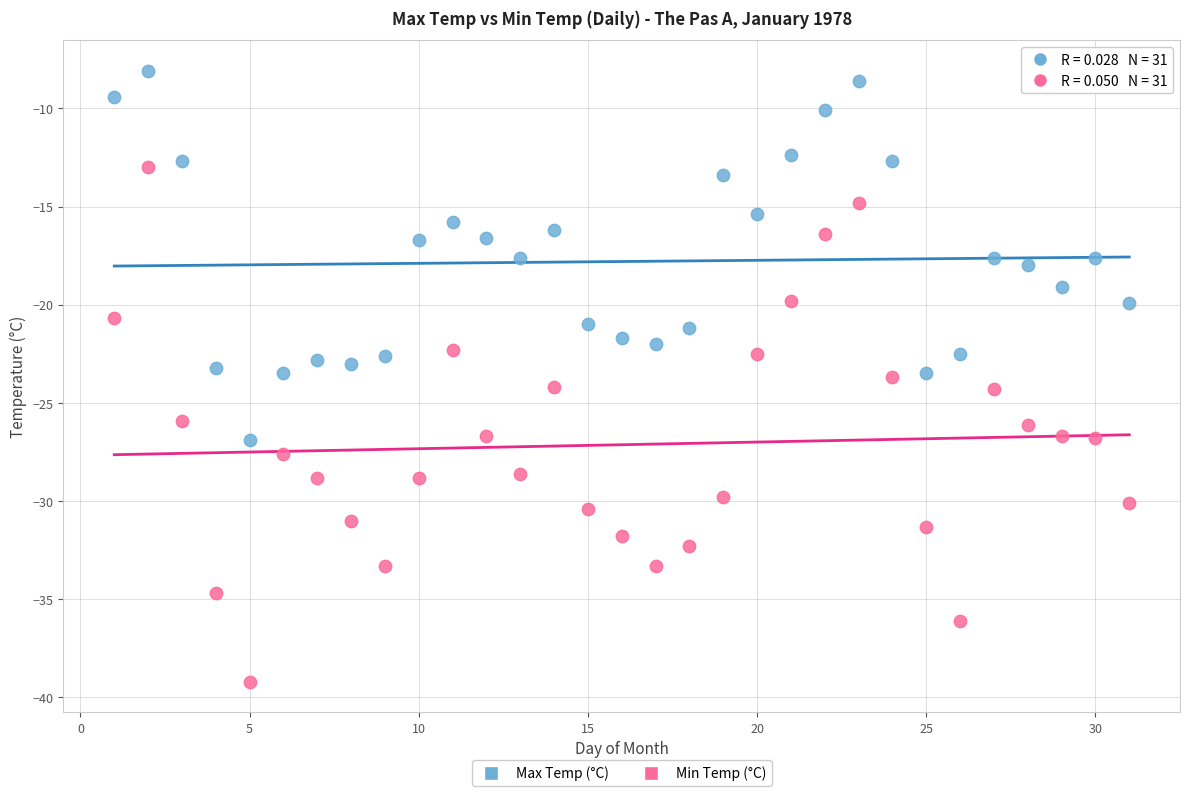

Which series contains the lowest Y value?

Min Temp (°C)